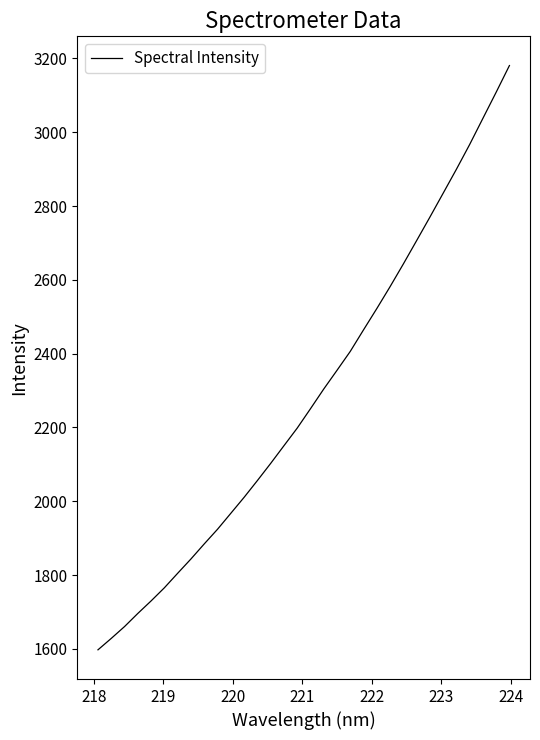

What is the maximum value shown in the chart?

3180.6